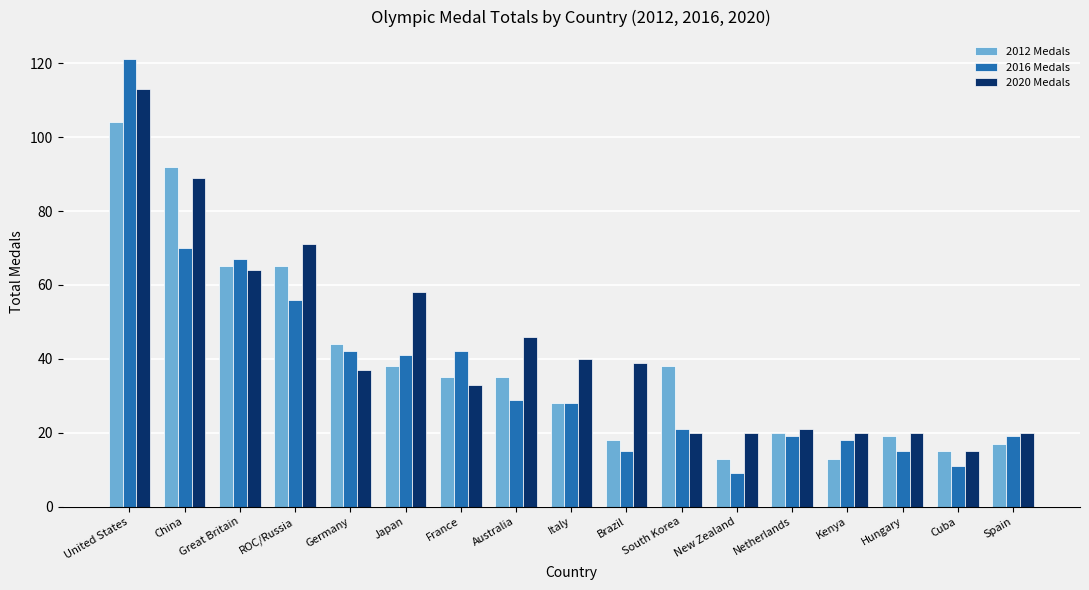

What is the difference between the 2012 Medals values at Australia and New Zealand?

22